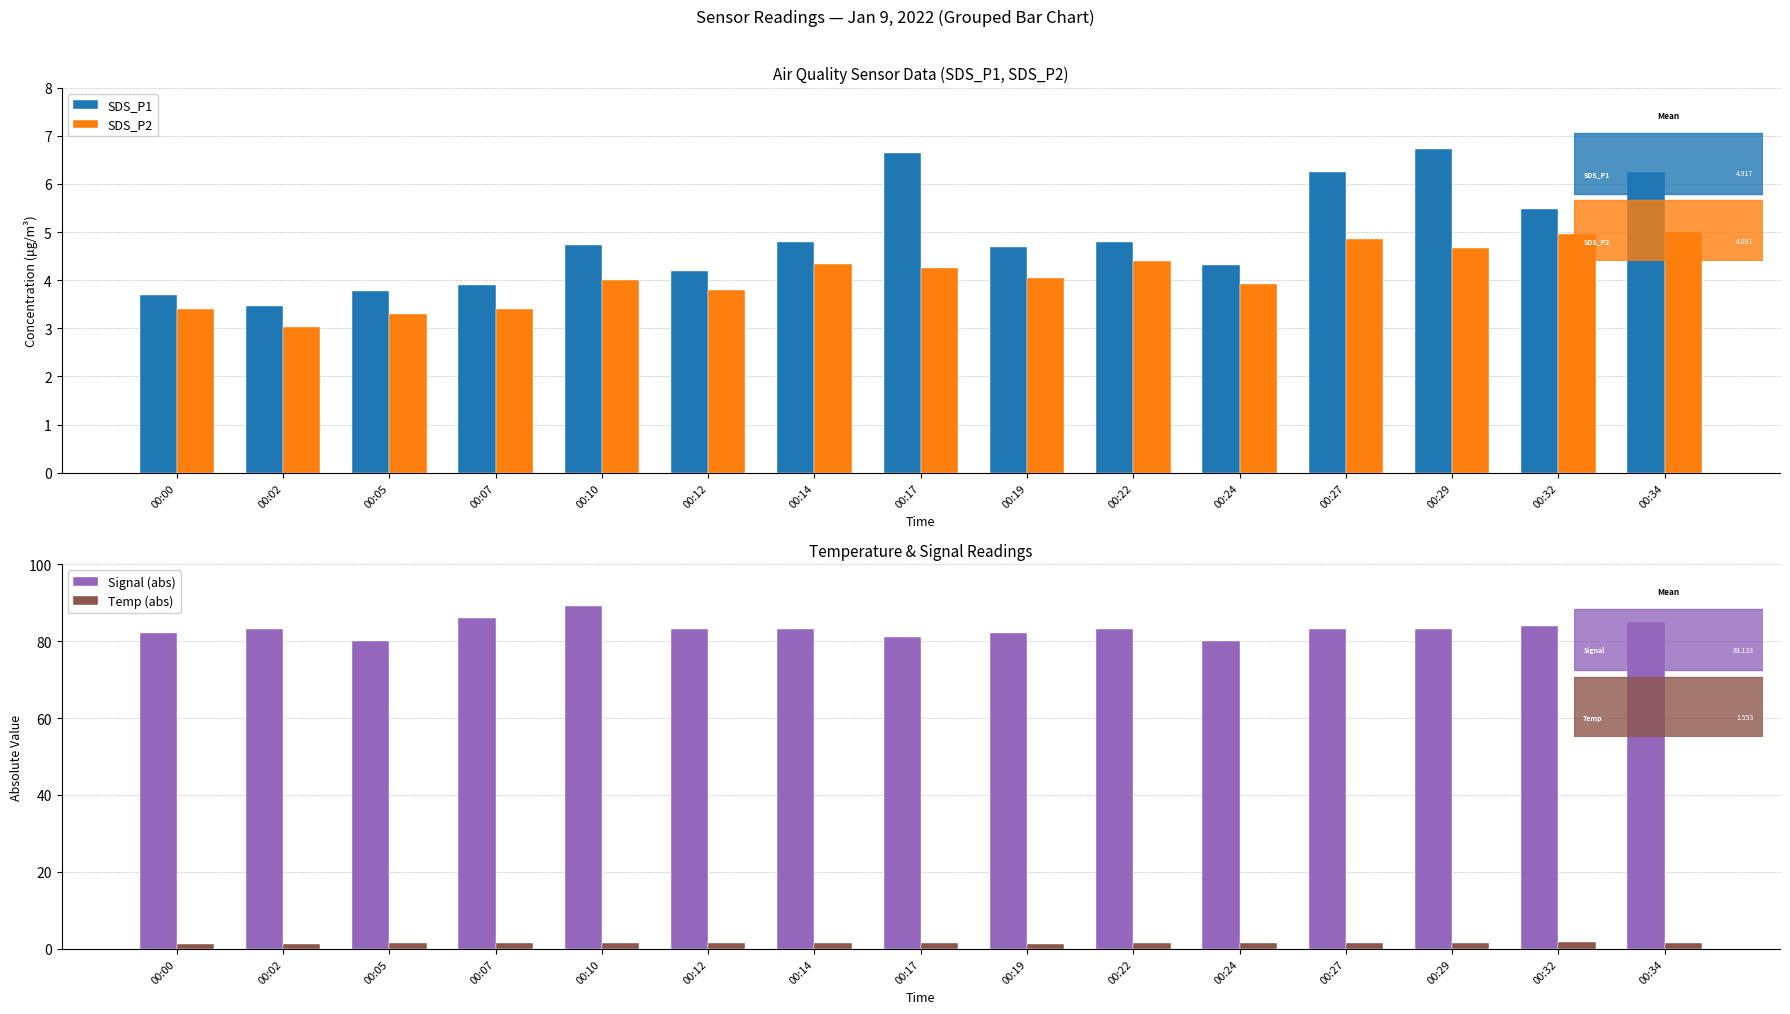

Are the bars grouped side by side (vs. stacked)?

Yes